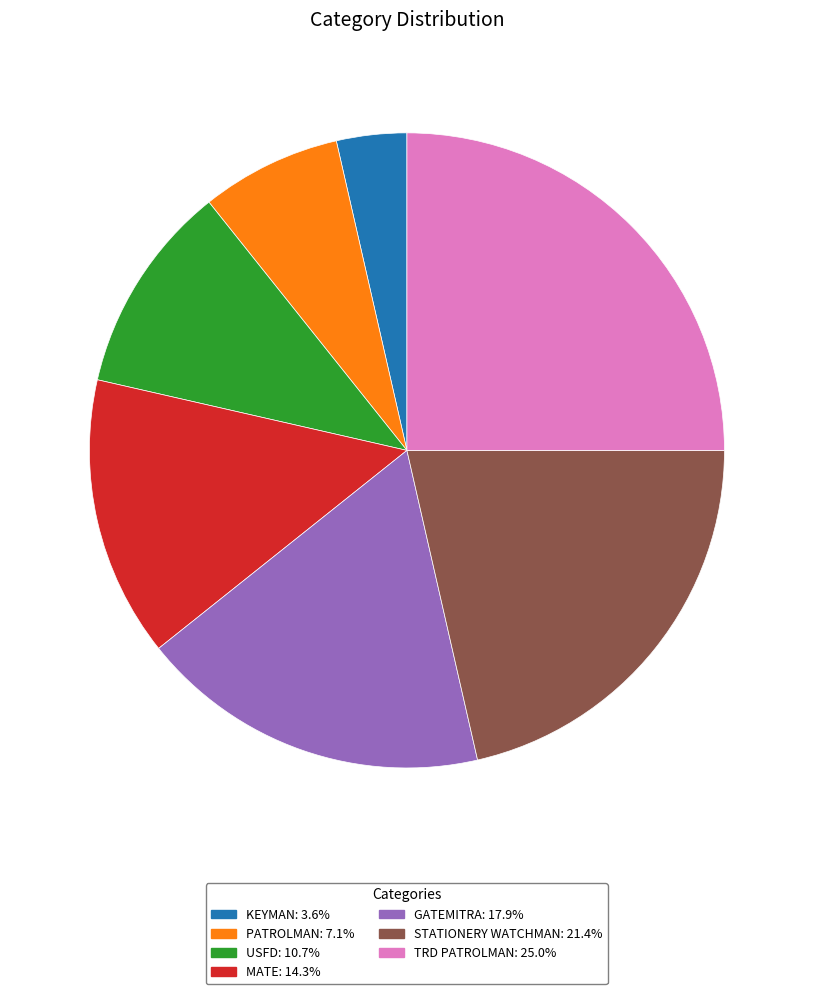

Which category has the biggest portion of the pie?

TRD PATROLMAN